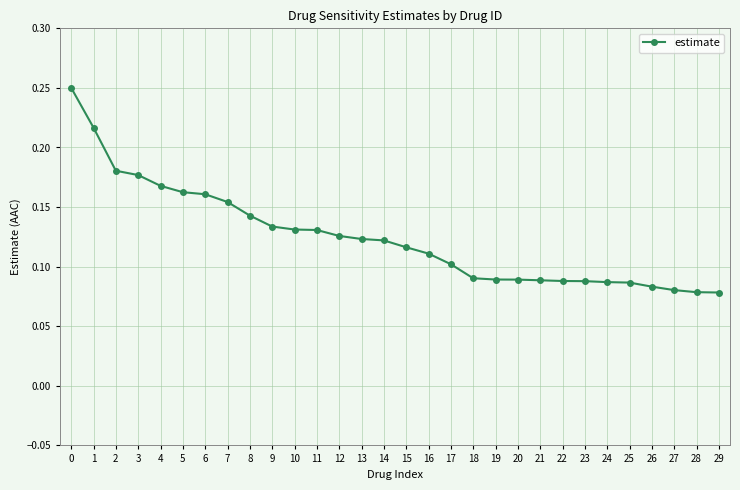

Is it true that the value at 18 is 0.1?

True